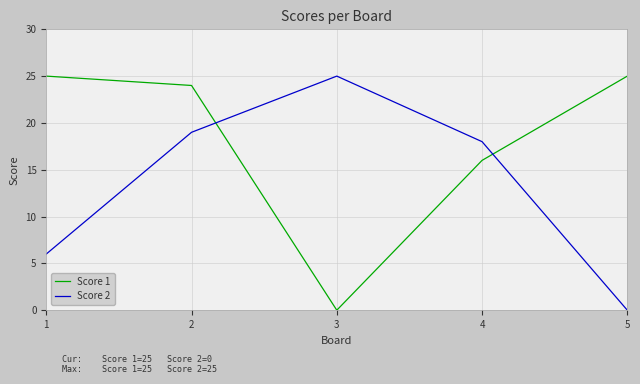

The value of Score 1 at 1 is 25. True or false?

True